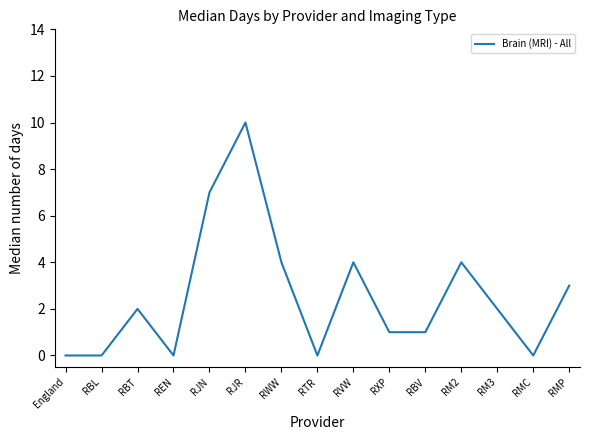

What is the approximate value at RWW?

4